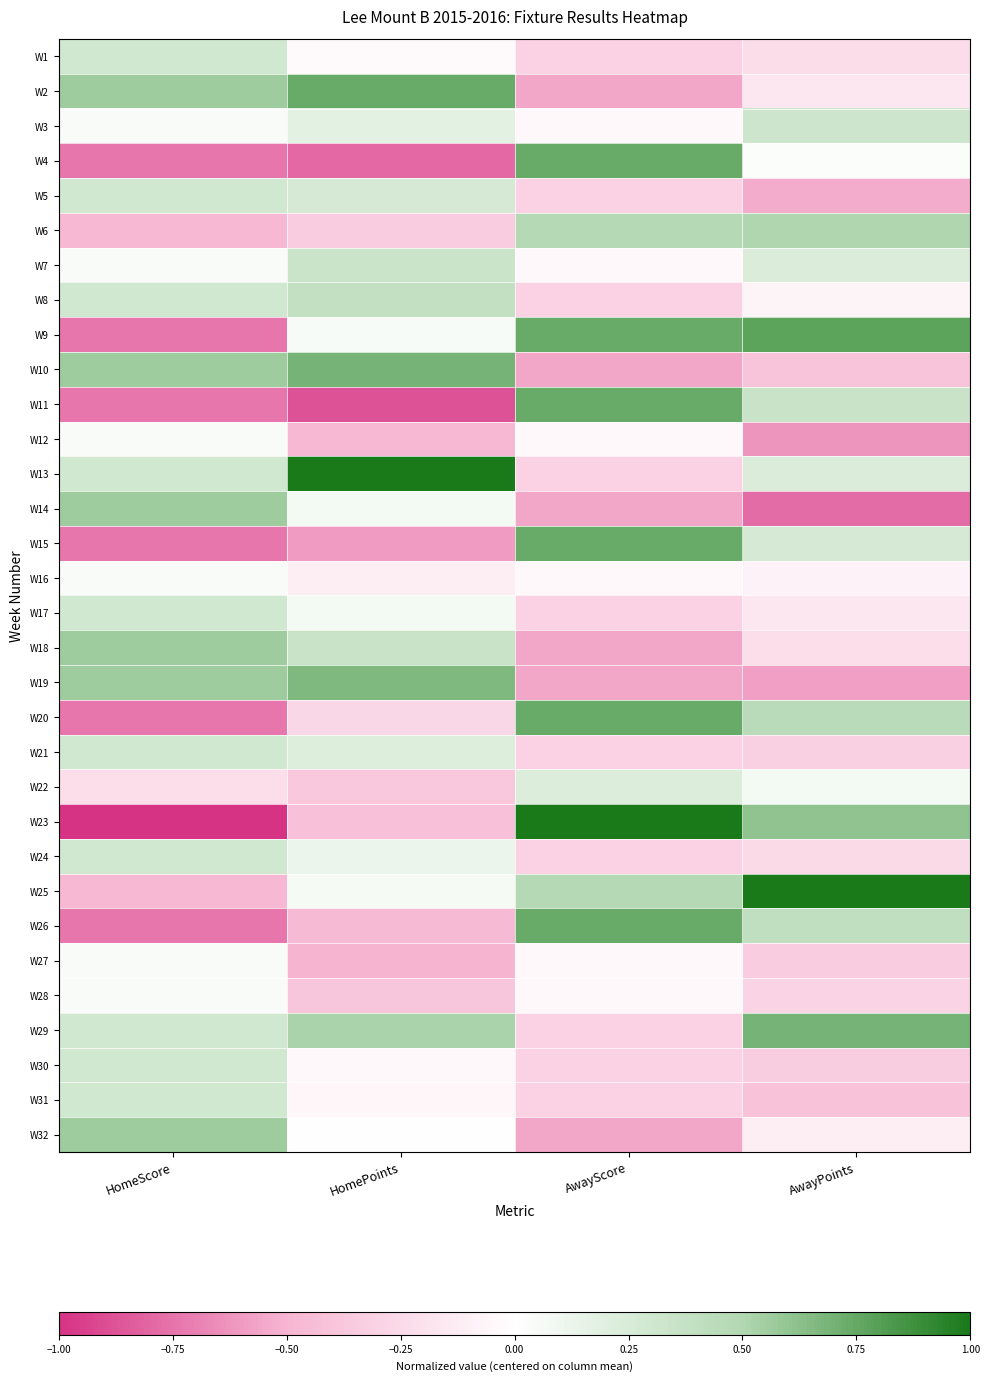

What is the difference between the highest and lowest values at AwayScore?

1.6